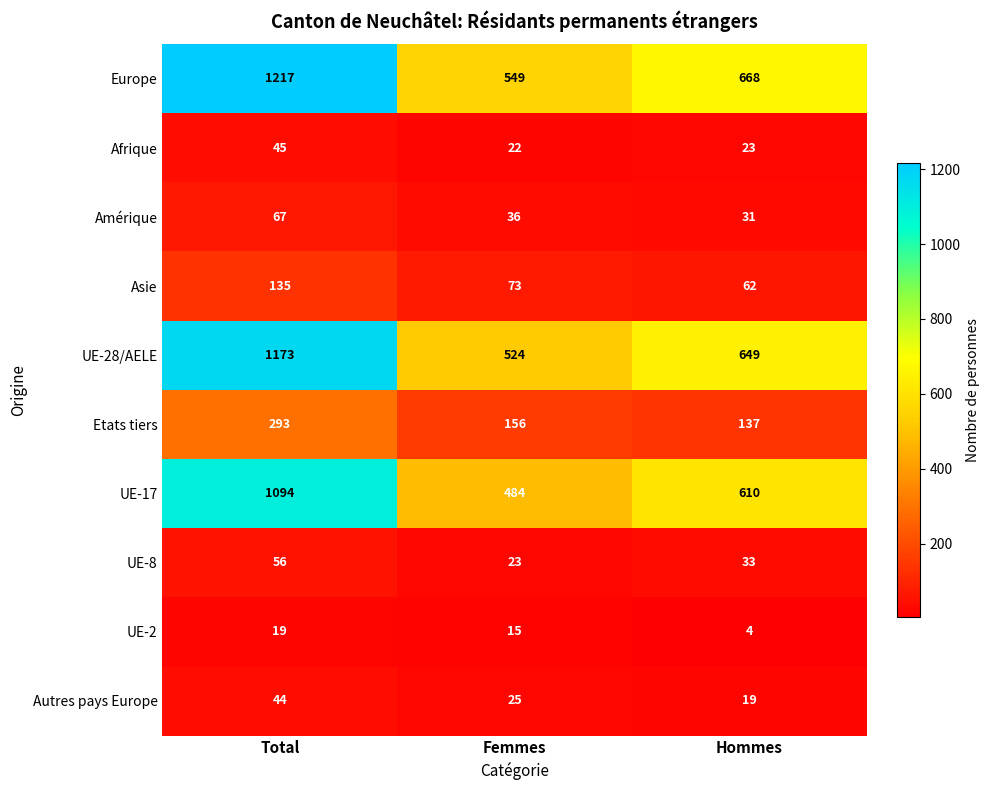

How many values in the Asie series are below 73?

1